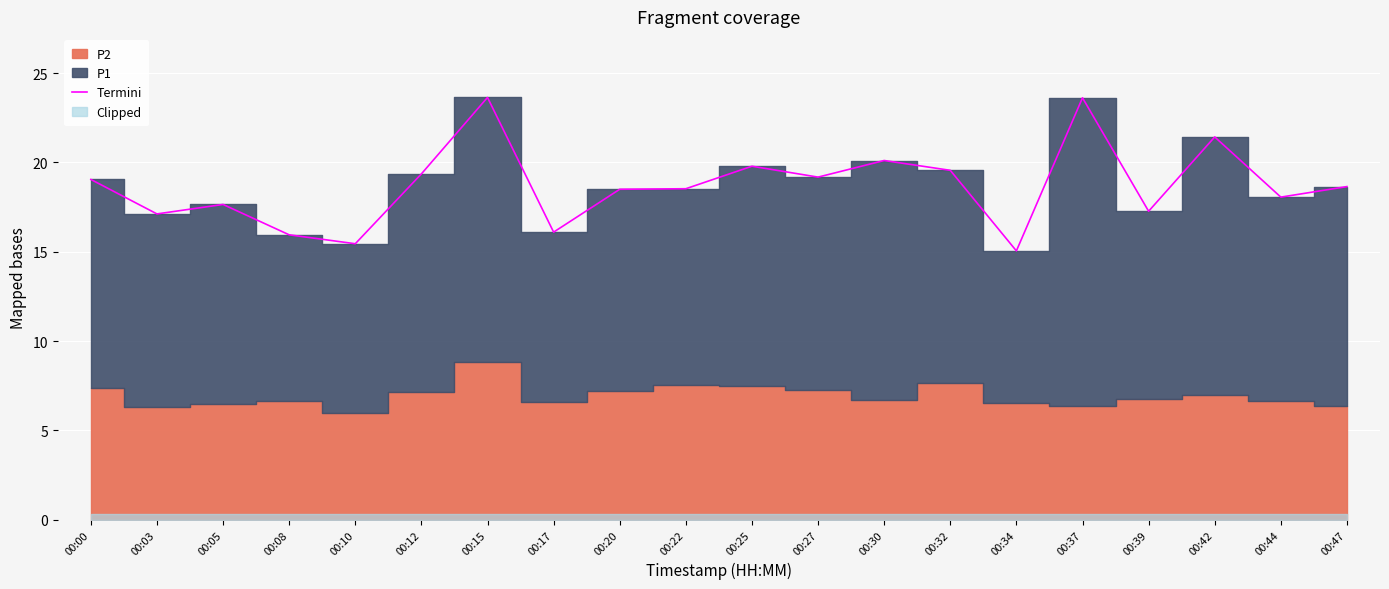

What is the change in value from 00:12 to 00:22?

-0.8